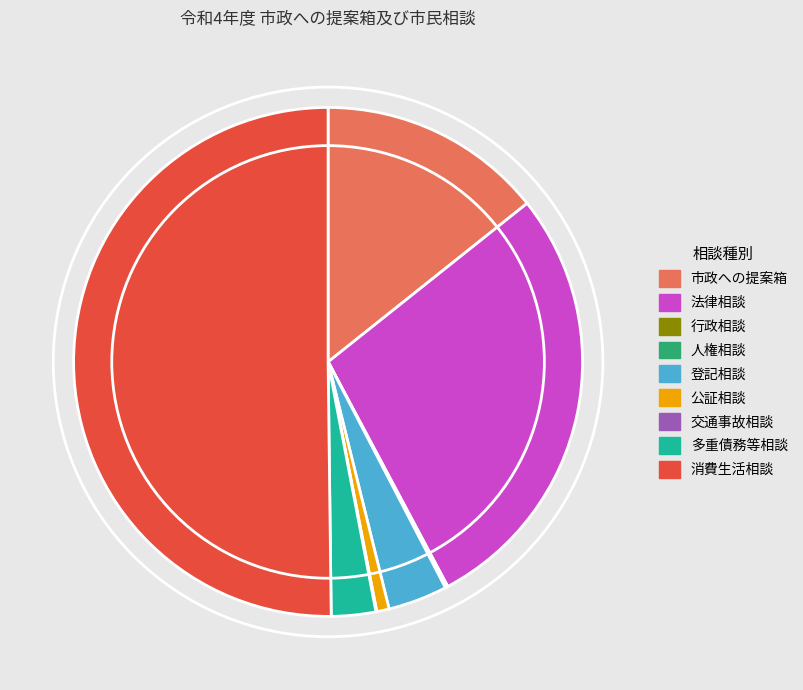

True or false: 消費生活相談 accounts for 50% of the total.

True